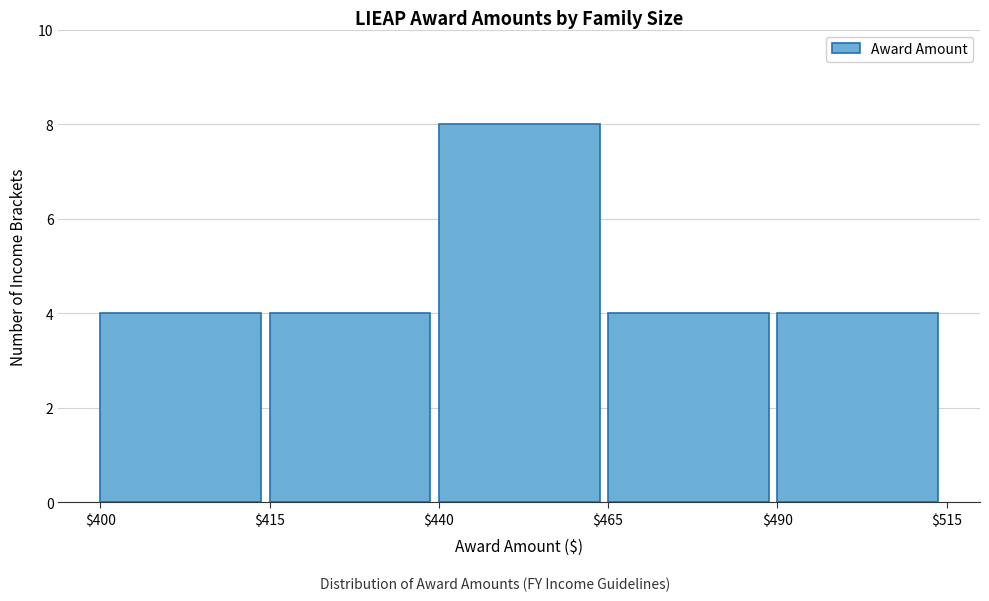

Reading left to right, what are all the values shown in this chart?

4	4	8	4	4